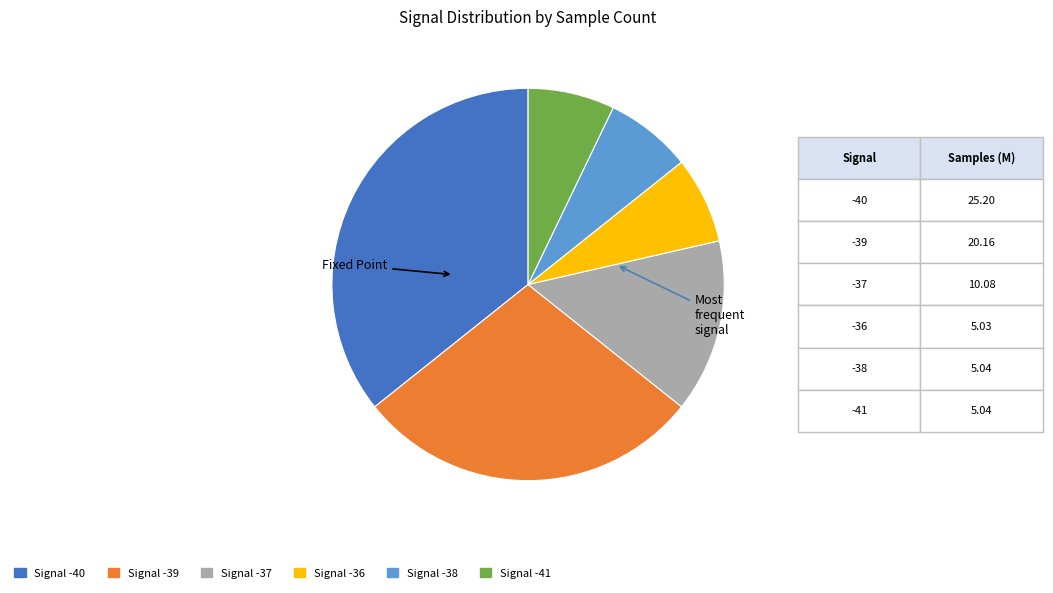

Count the number of slices in the pie.

6